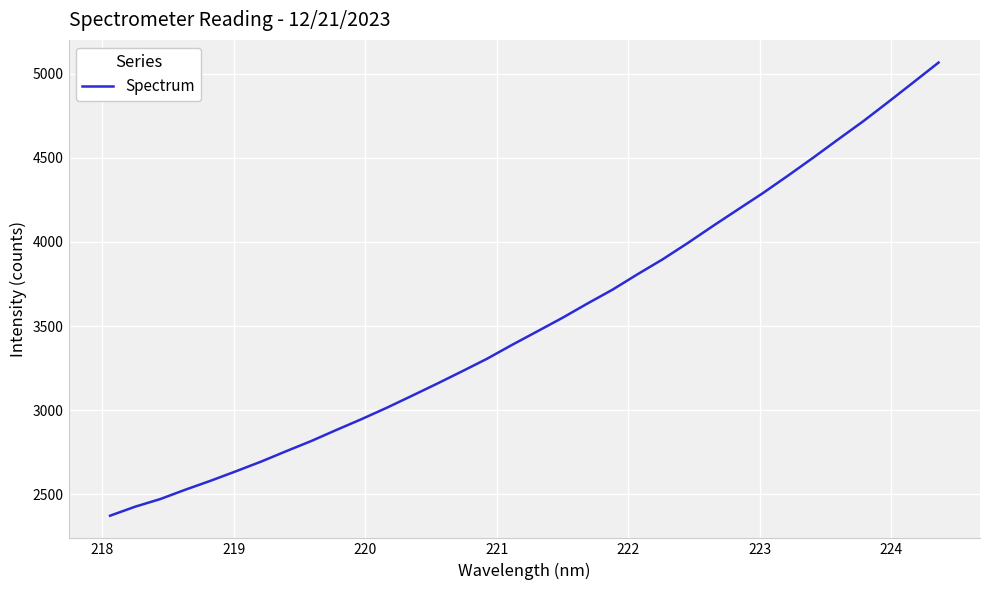

What is the minimum value shown in the chart?

2373.0